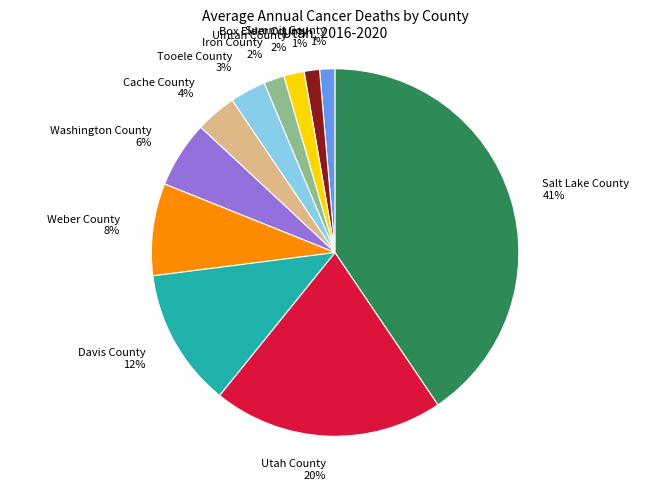

What percentage is the Tooele County slice, to the nearest percent?

3%